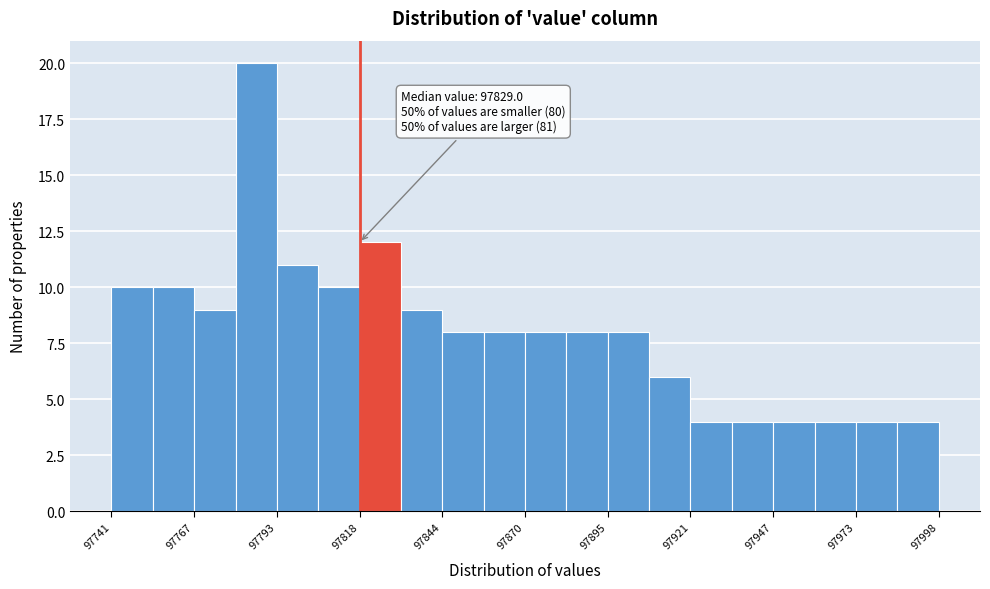

Around what value on the x-axis is the tallest bar? Give the approximate position of its centre, as read against the axis.

97785